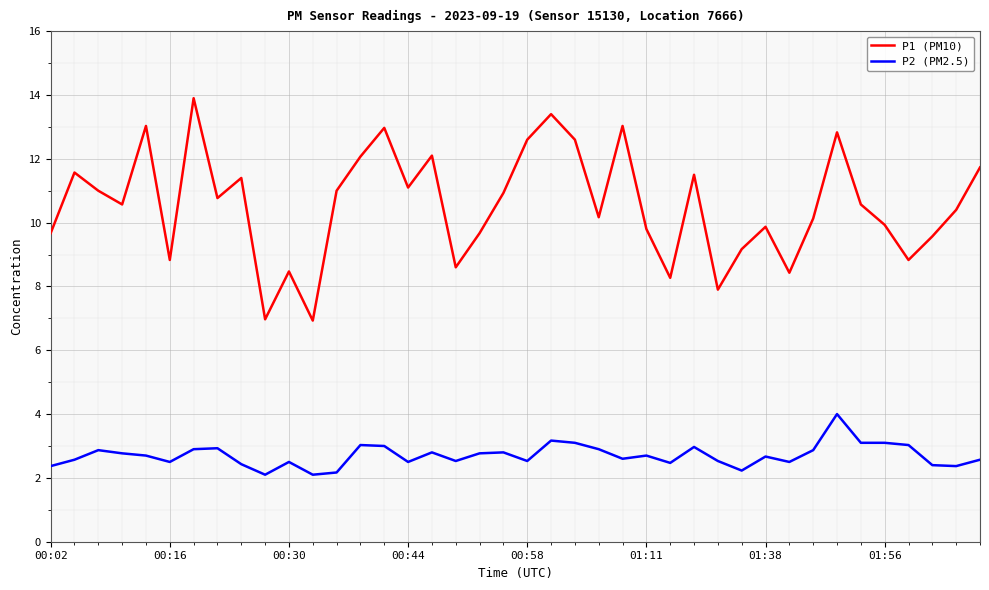

Which series has the largest range (max minus min)?

P1 (PM10)